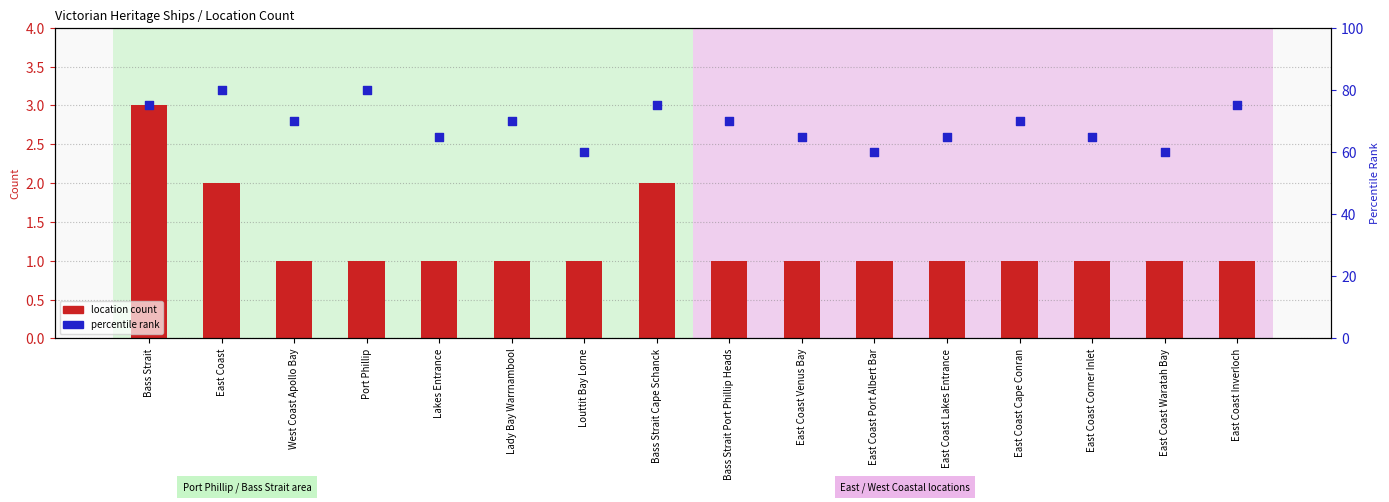

At which category is the sum across all series the highest?

East Coast